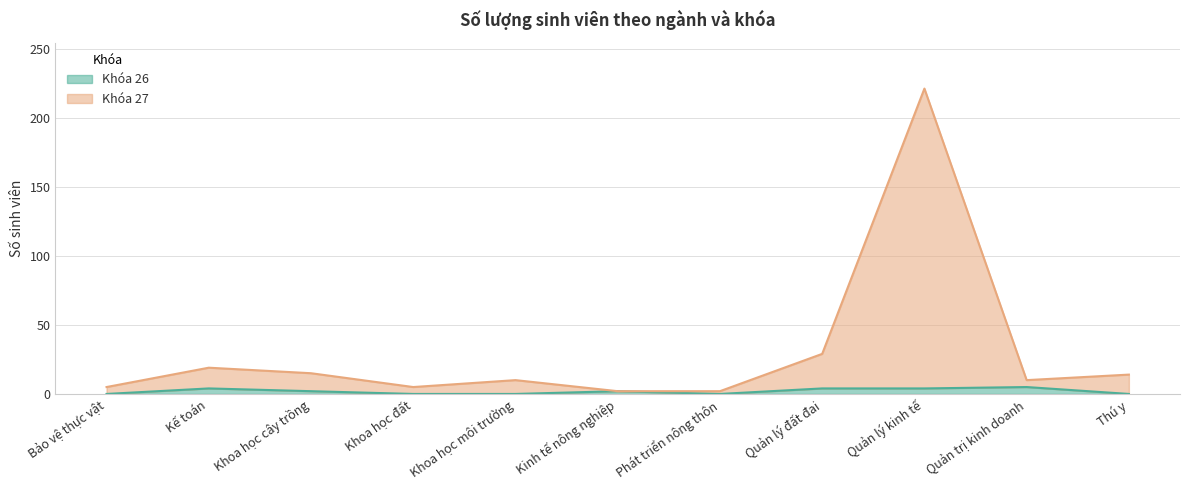

How many distinct data groups are displayed?

2